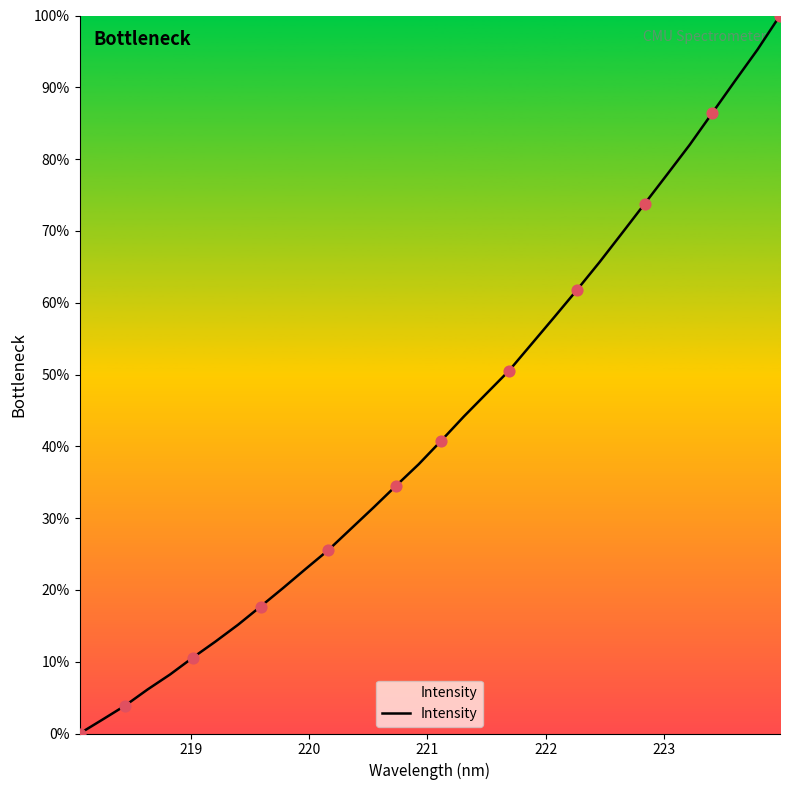

What is the maximum value shown in the chart?

100.0